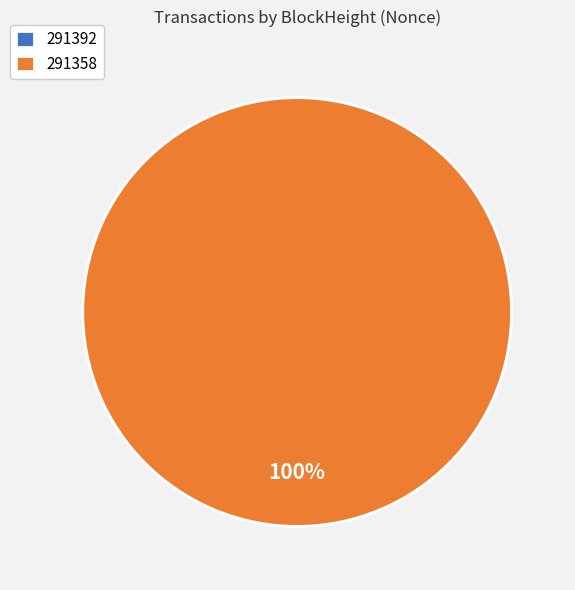

Do 291392 and 291358 together represent more than half of the pie?

Yes